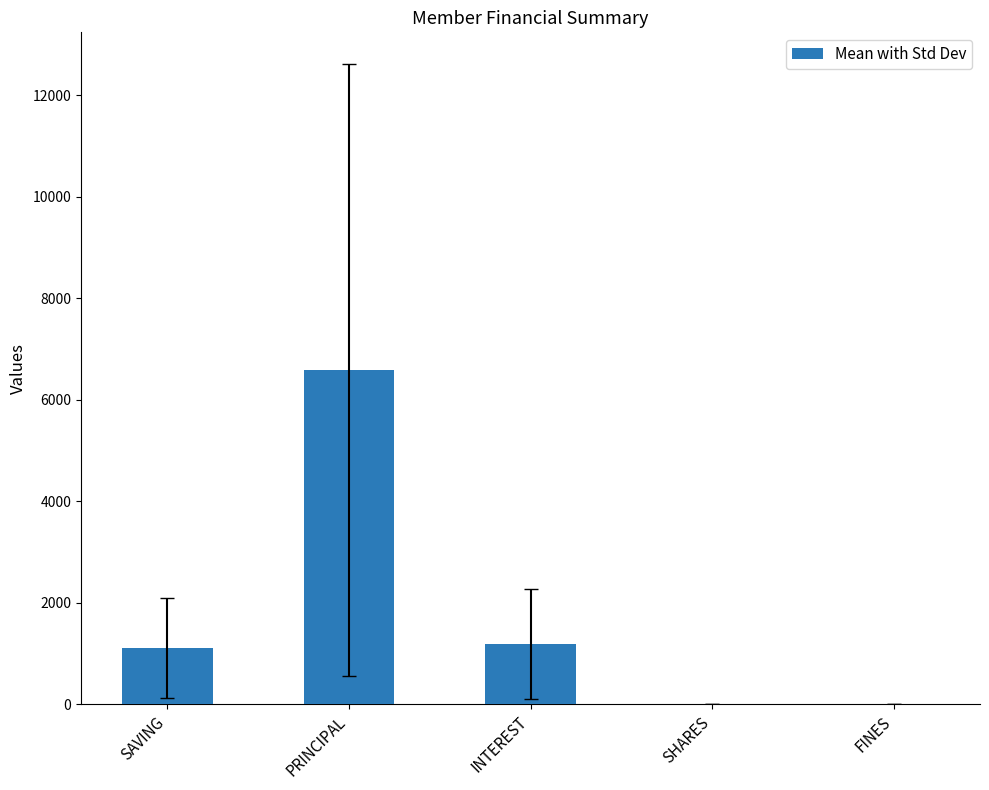

What is the change in value from SAVING to FINES?

-1111.1